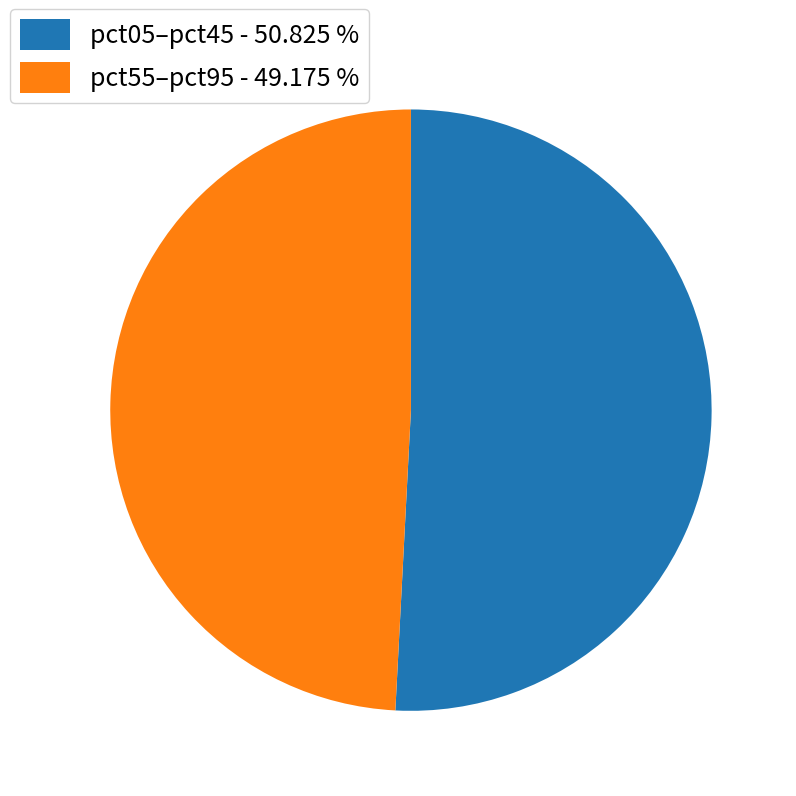

What is the largest slice in the pie chart?

pct05–pct45 - 50.825 %